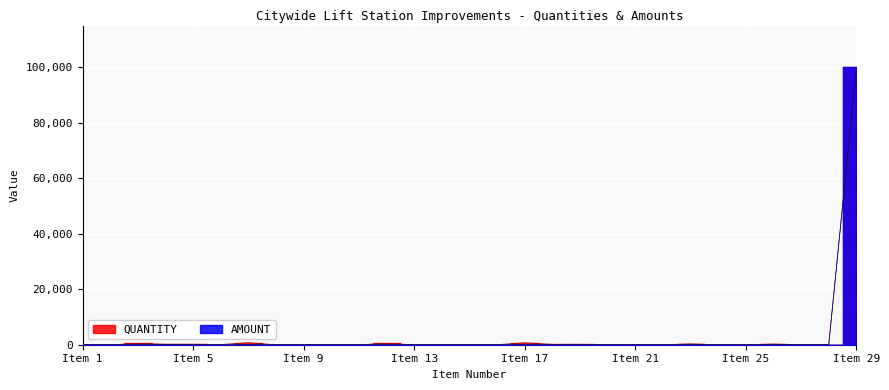

Reading right to left, extract all data points from this chart.

QUANTITY: Item 29=100000	Item 28=1	Item 27=1	Item 26=250	Item 25=1	Item 24=1	Item 23=320	Item 22=4	Item 21=6	Item 20=1	Item 19=141	Item 18=136	Item 17=700	Item 16=48	Item 15=66	Item 14=1	Item 13=1	Item 12=532	Item 11=2	Item 10=1	Item 9=1	Item 8=1	Item 7=751	Item 6=75	Item 5=175	Item 4=178	Item 3=442	Item 2=1	Item 1=1
AMOUNT: Item 29=100000	Item 28=0	Item 27=0	Item 26=0	Item 25=0	Item 24=0	Item 23=0	Item 22=0	Item 21=0	Item 20=0	Item 19=0	Item 18=0	Item 17=0	Item 16=0	Item 15=0	Item 14=0	Item 13=0	Item 12=0	Item 11=0	Item 10=0	Item 9=0	Item 8=0	Item 7=0	Item 6=0	Item 5=0	Item 4=0	Item 3=0	Item 2=0	Item 1=0